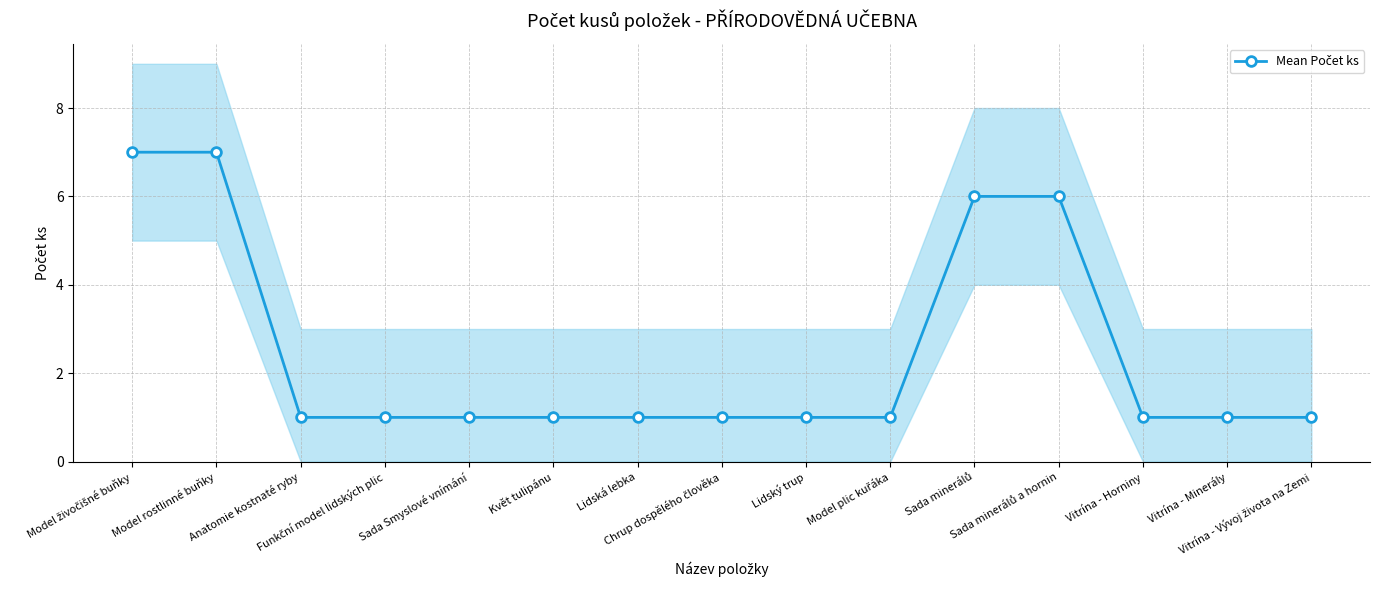

The chart shows a value of 7 at Model rostlinné buňky. True or false?

True